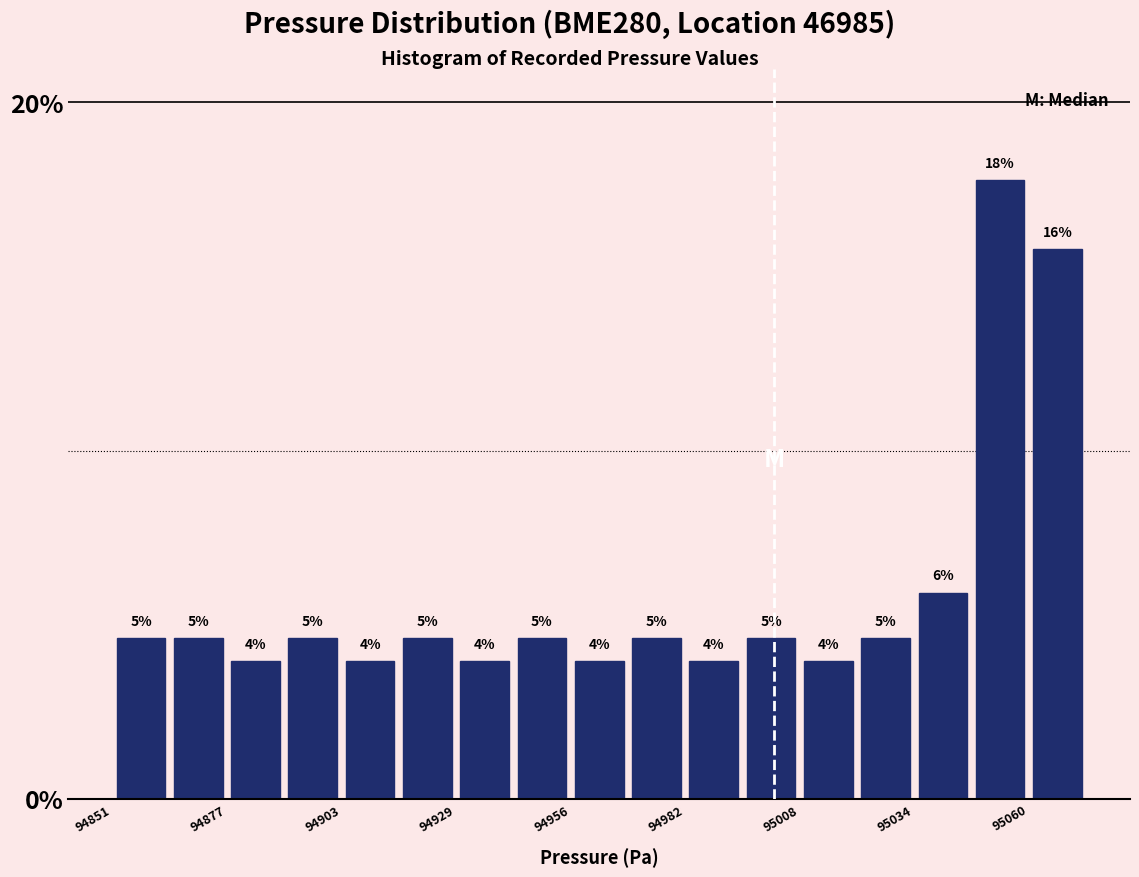

Read against the x-axis, roughly where is the centre of the tallest bar?

95055